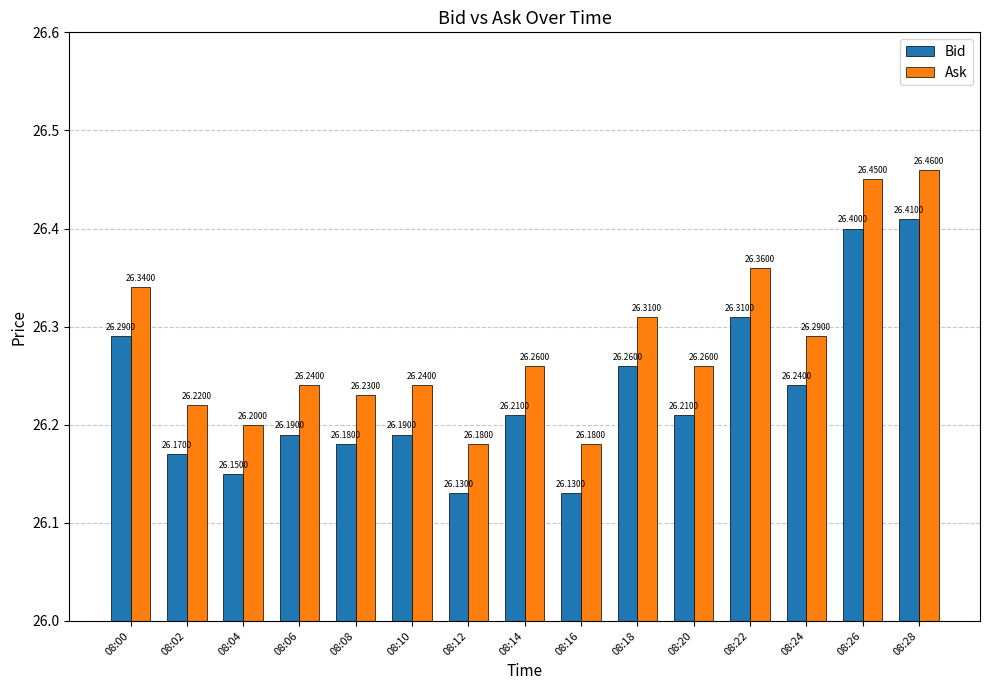

What is the difference between the maximum and minimum values in the Ask series?

0.3